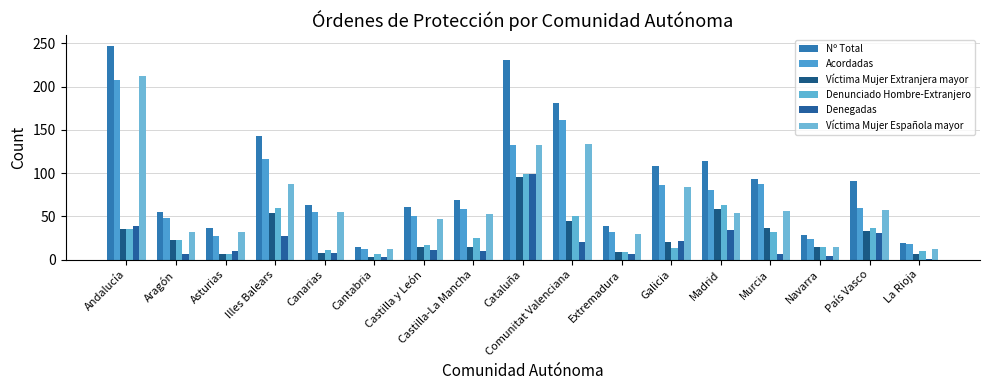

How many data points does each series have?

17